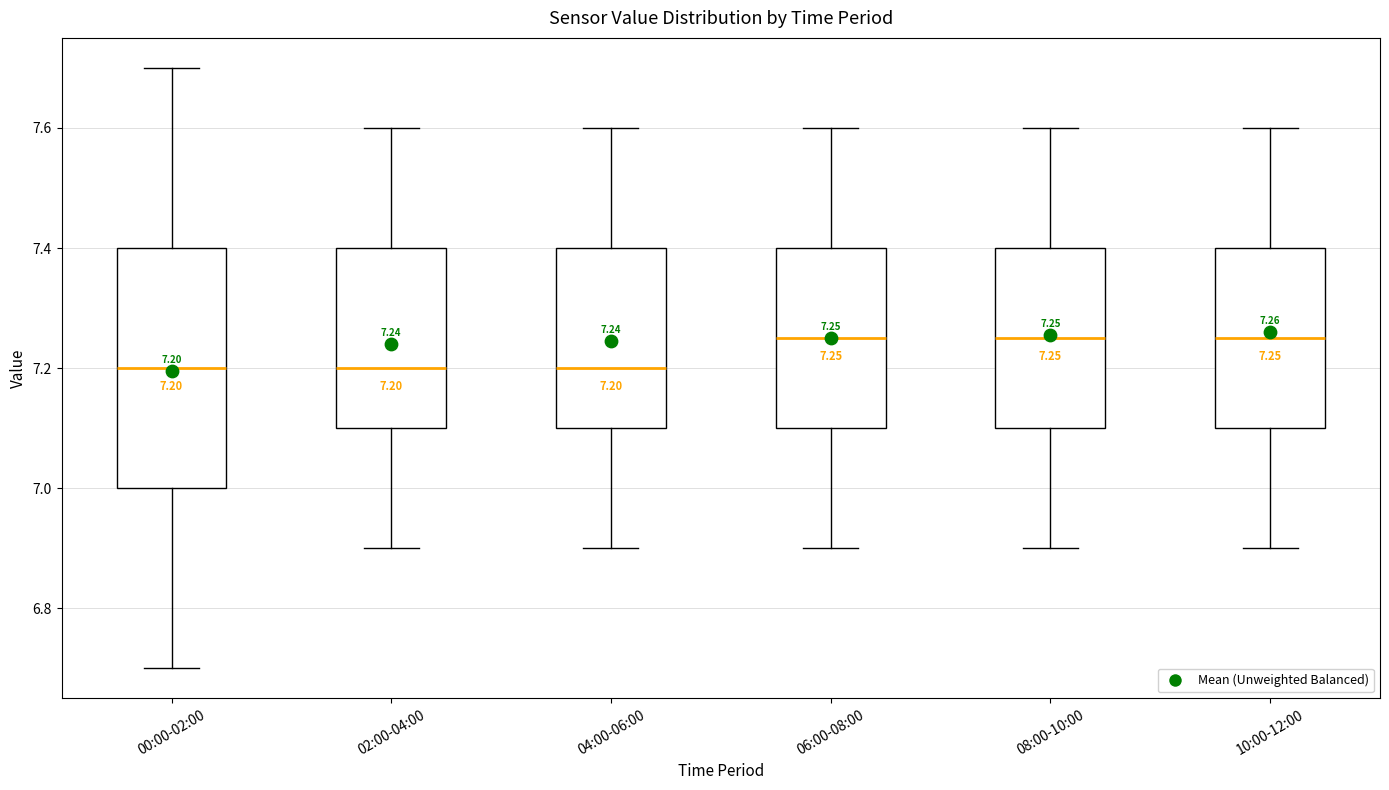

Comparing the boxes themselves (not the whiskers), which one is the tallest?

00:00-02:00